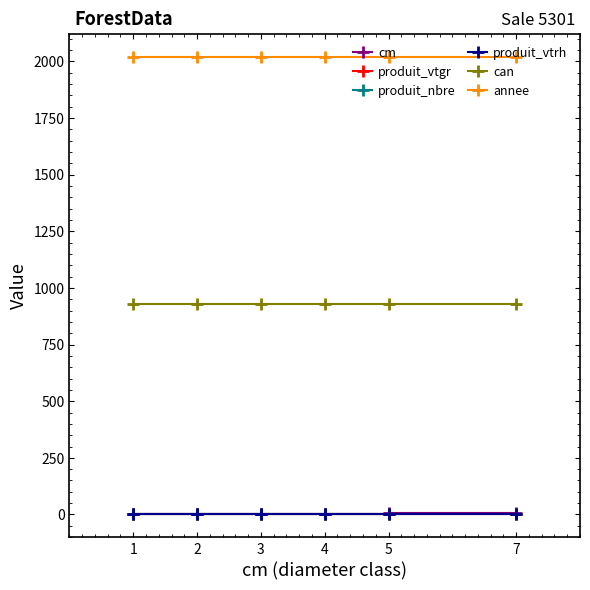

Is the value of can at 5 greater than the value of produit_vtrh at 4?

Yes